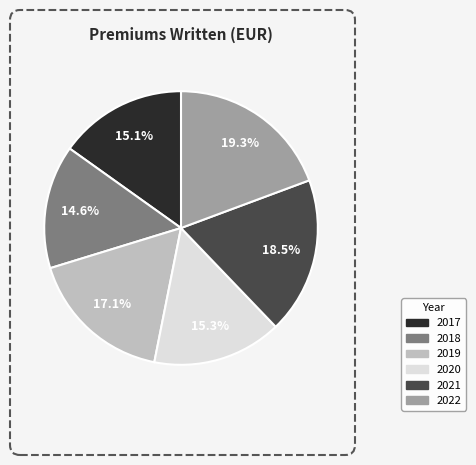

What portion of the pie excludes 2021?

81.5%